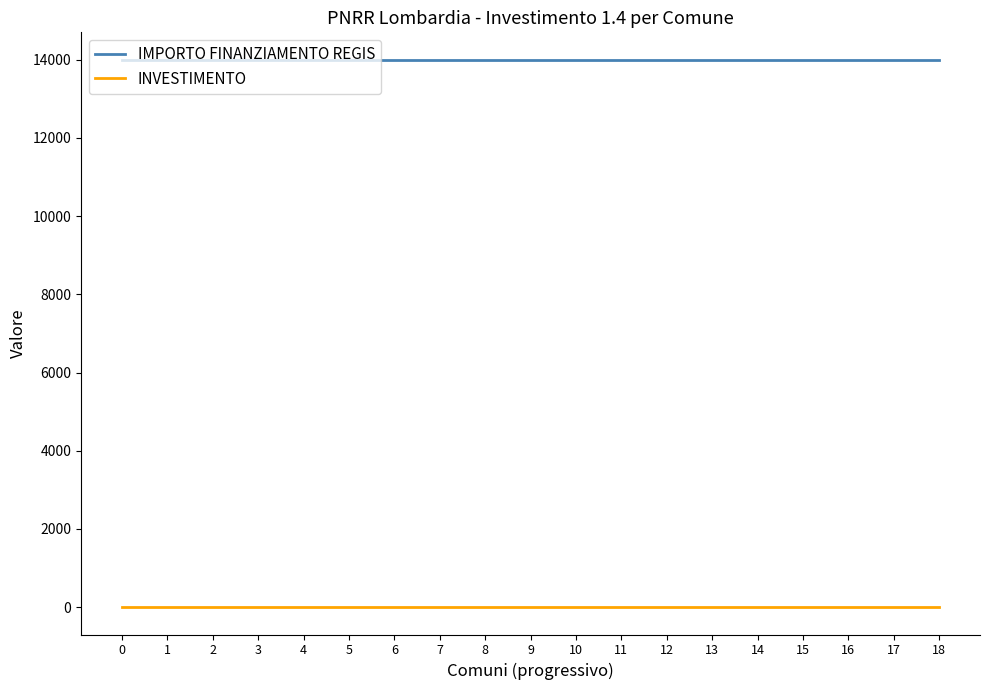

What is the sum of the INVESTIMENTO values at 9 and 2?

2.8